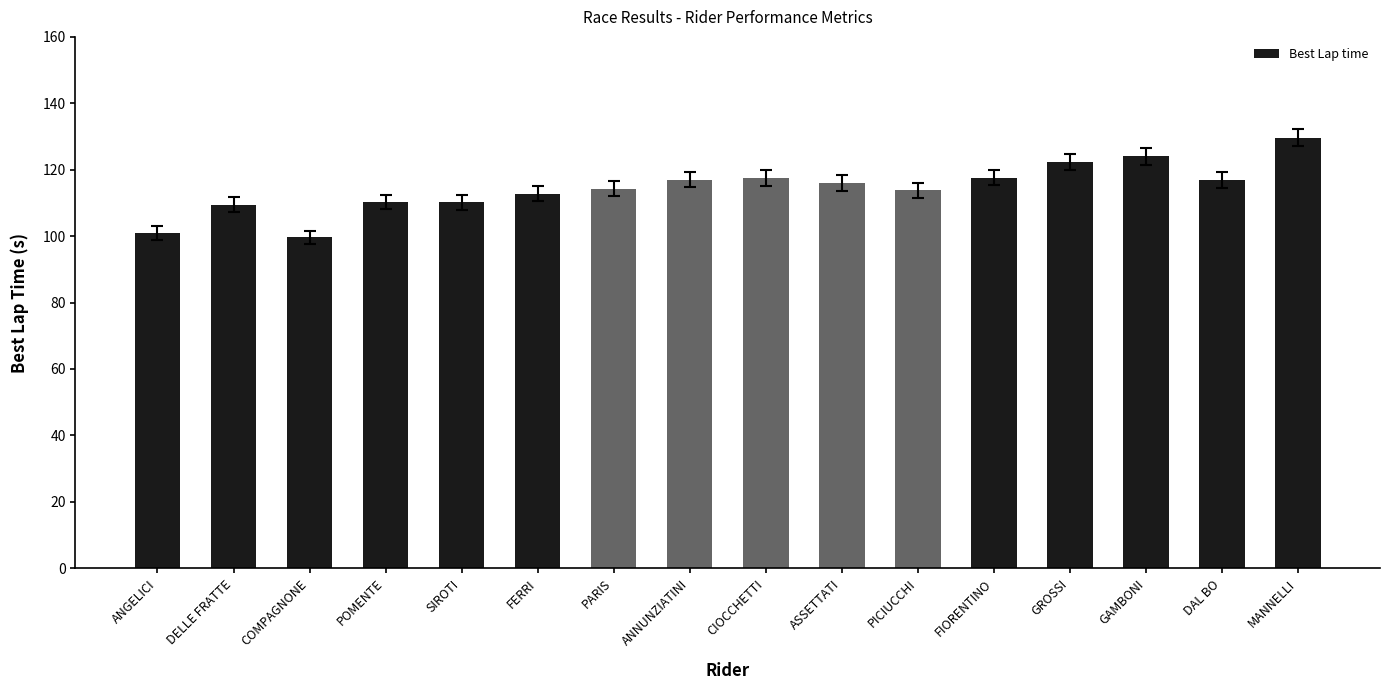

What is the approximate value at GROSSI?

122.3